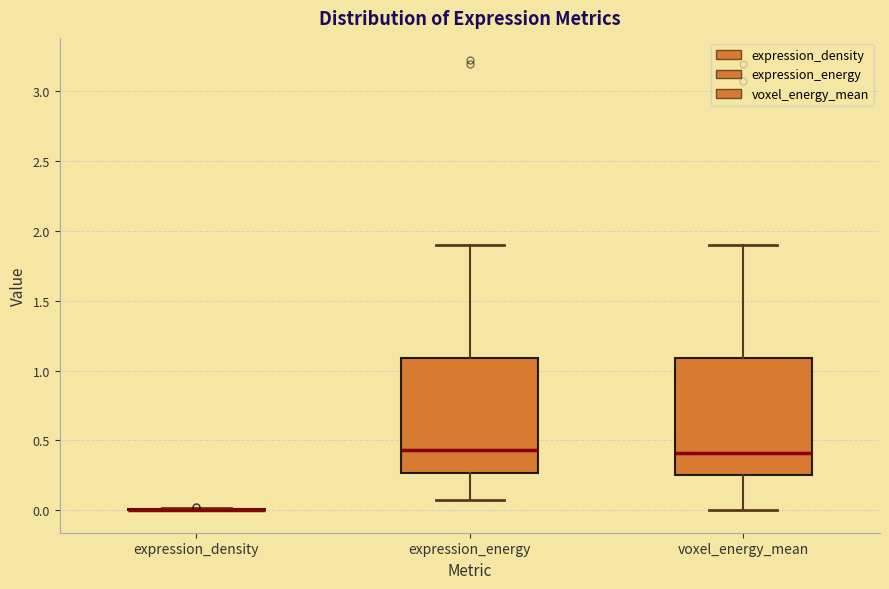

Reading left to right, transcribe this box plot: for each box, give where its median line is, the range the box spans, and where its two whiskers end, as read against the y-axis. The values are not printed on the chart, so give them approximately, as read against the axis.

expression_density: box collapsed to a line at 0.00, whiskers 0.00 to 0.00
expression_energy: median 0.45, box 0.25 to 1.10, whiskers 0.05 to 1.90
voxel_energy_mean: median 0.40, box 0.25 to 1.10, whiskers 0.00 to 1.90